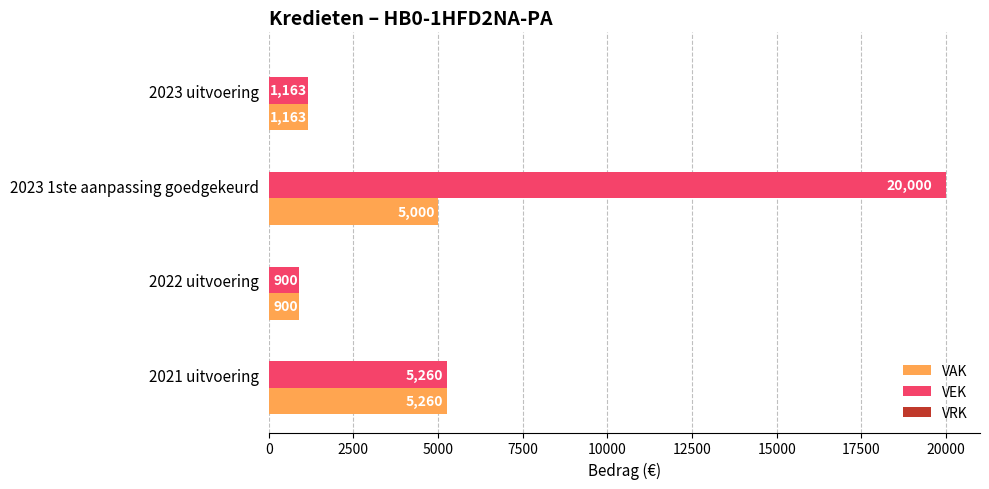

Which series has the largest total across all categories?

VEK